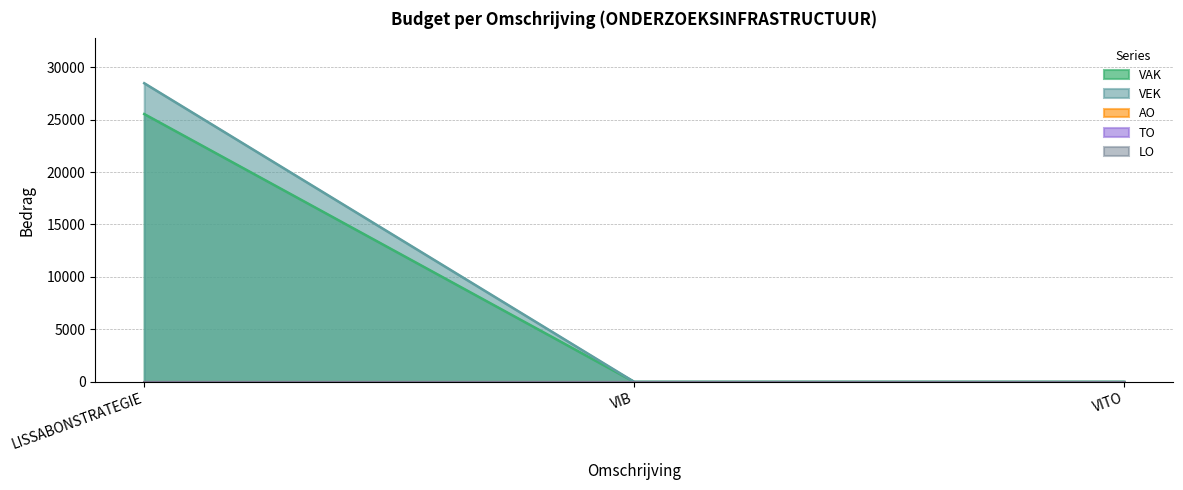

The value of LO at LISSABONSTRATEGIE is 0. True or false?

True